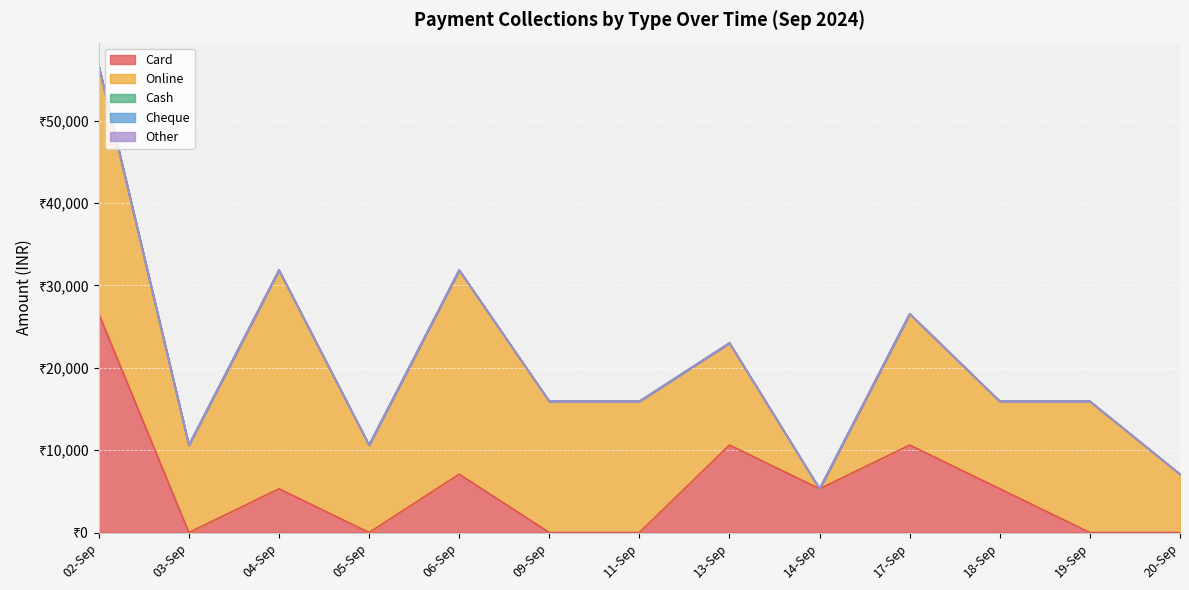

True or false: Online has more than 1 interior local peaks.

True